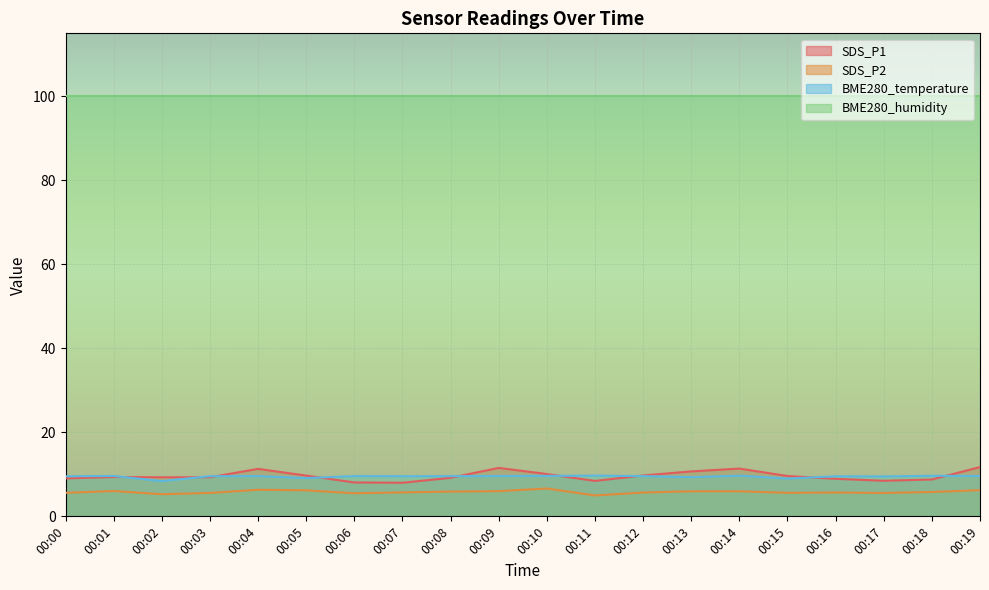

The value of SDS_P2 at 00:07 is 5.7. True or false?

True